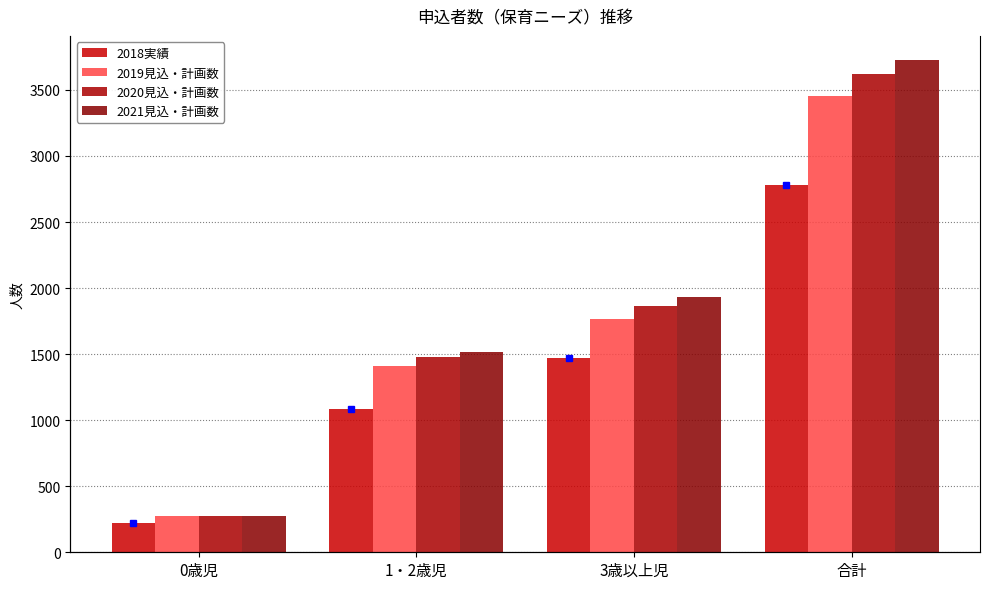

How many distinct data groups are displayed?

4